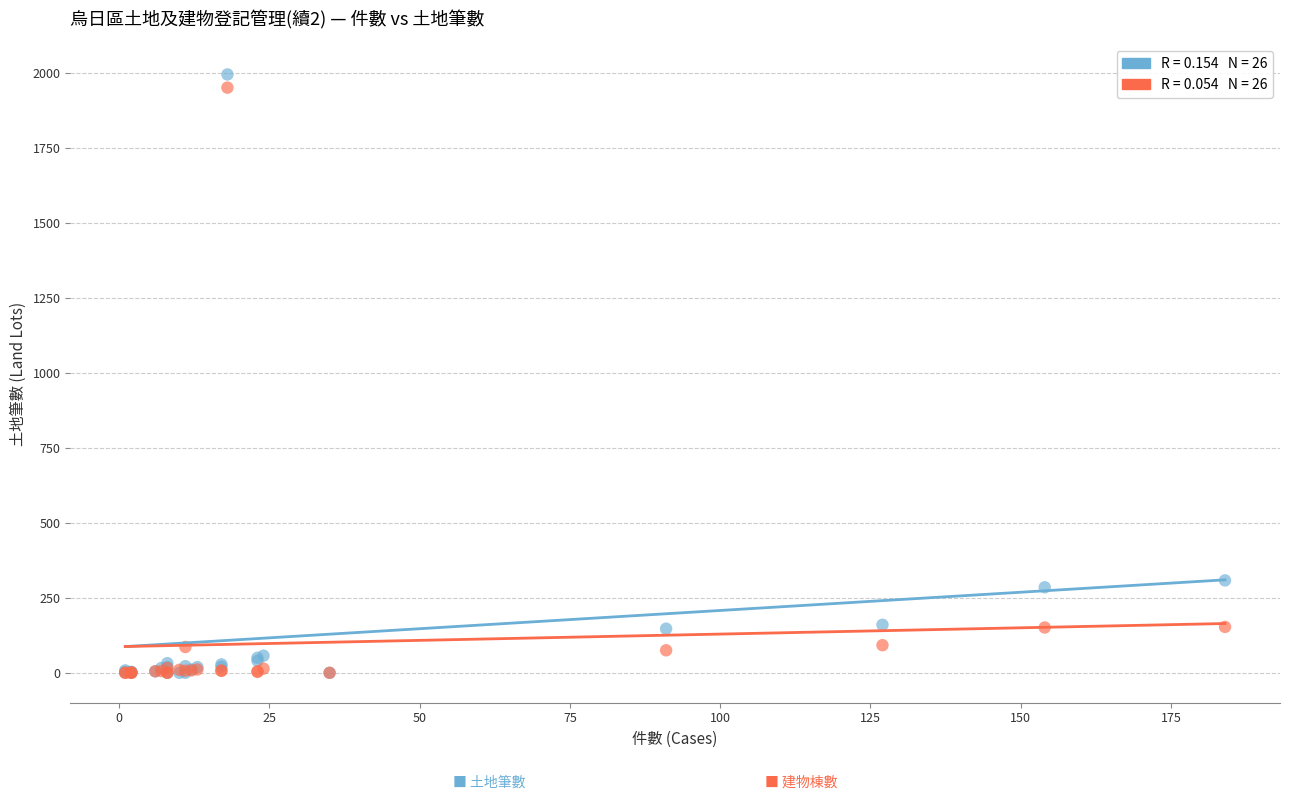

Across all series, what Y value is closest to 997?

308